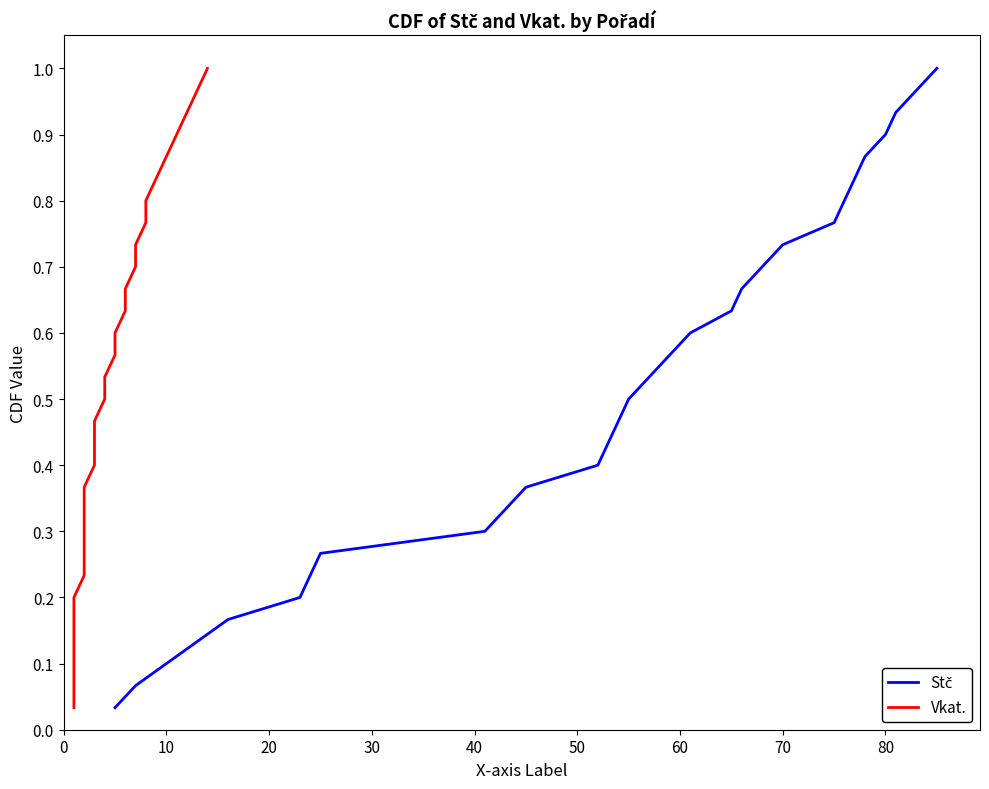

Rank the series by their maximum value, from highest to lowest.

Stč, Vkat.